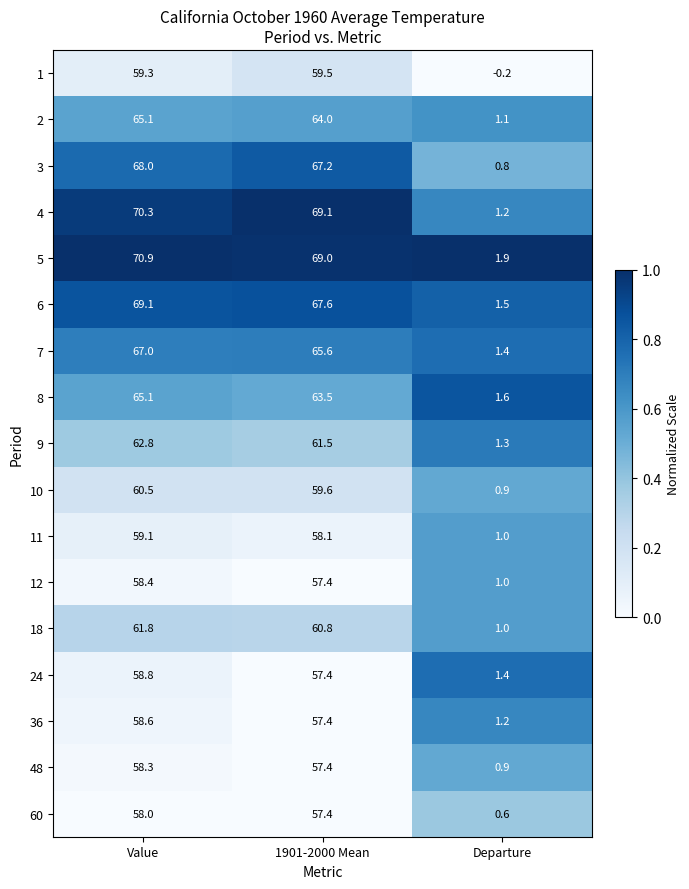

What is the average value of the 10 series?

40.3